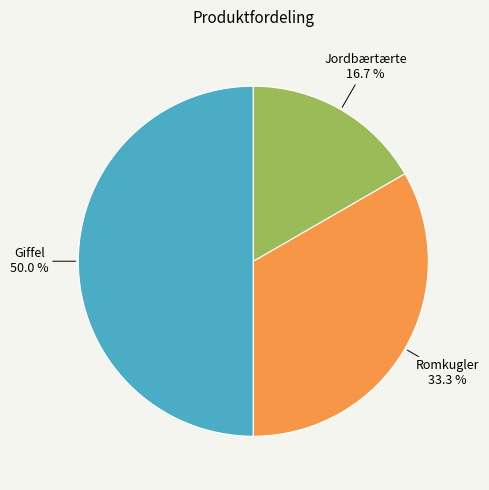

Is it true that Jordbærtærte is 17% of the pie?

True